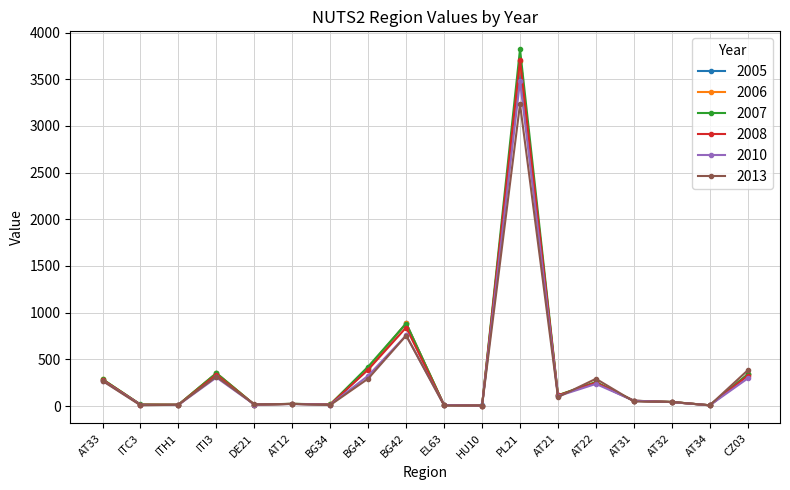

What is the label of the 11th point from the right?

BG41